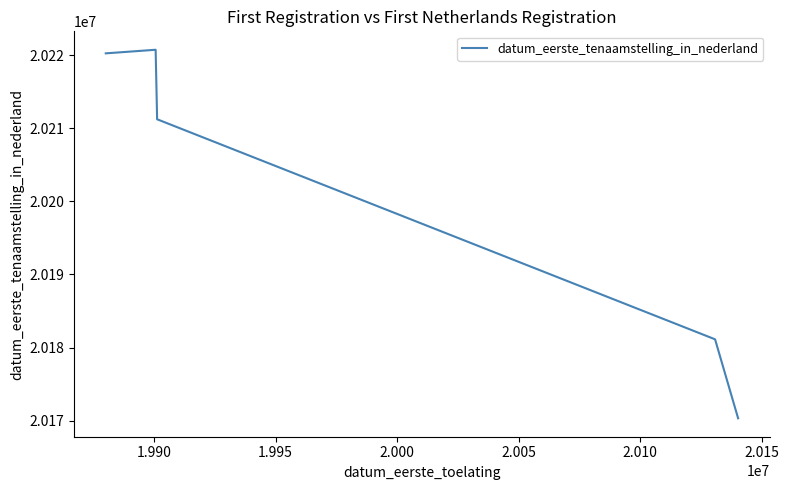

What is the greatest value displayed?

20220719